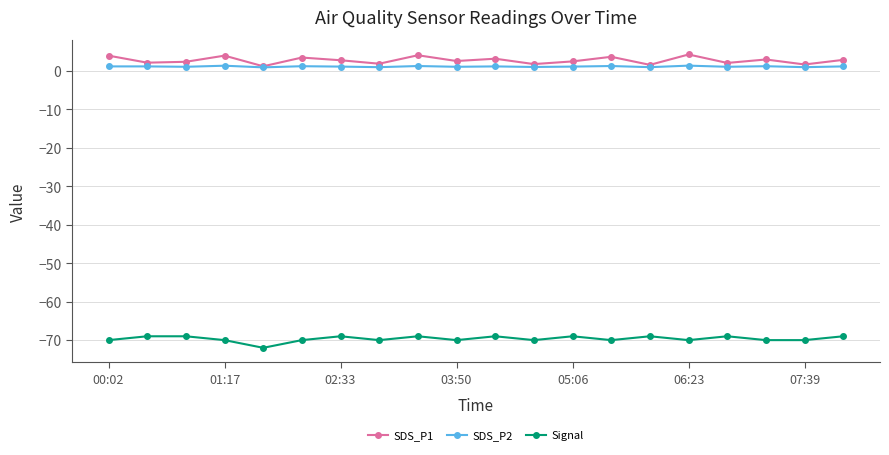

What is the highest value of the SDS_P1 series?

4.3